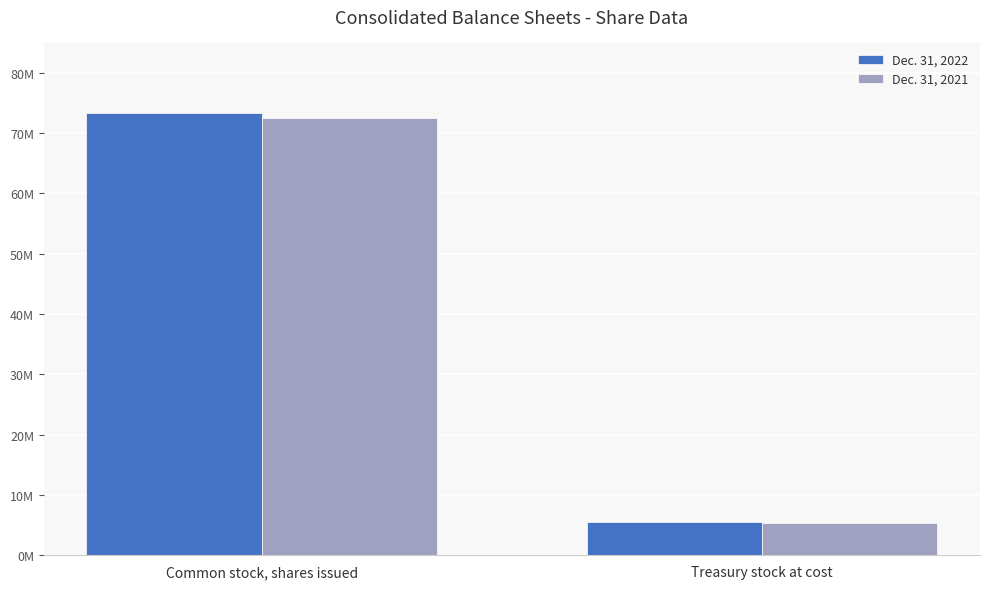

What are all the series names shown in the legend?

Dec. 31, 2022, Dec. 31, 2021